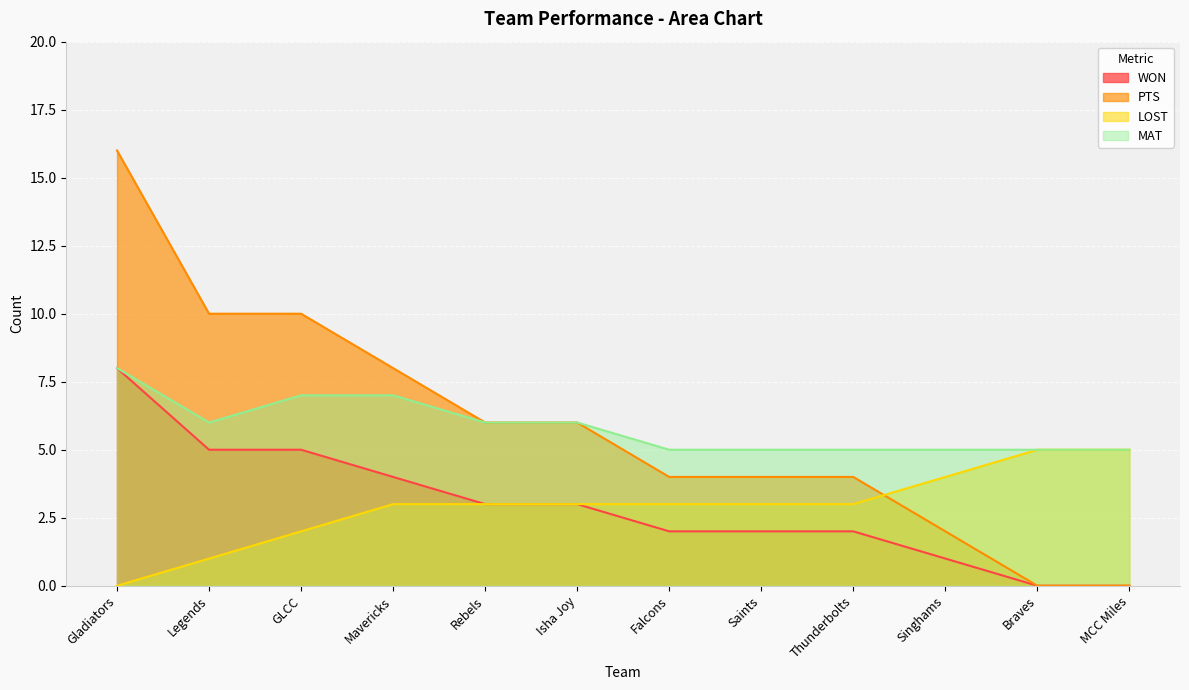

Where is WON nearest to the value 4?

Mavericks